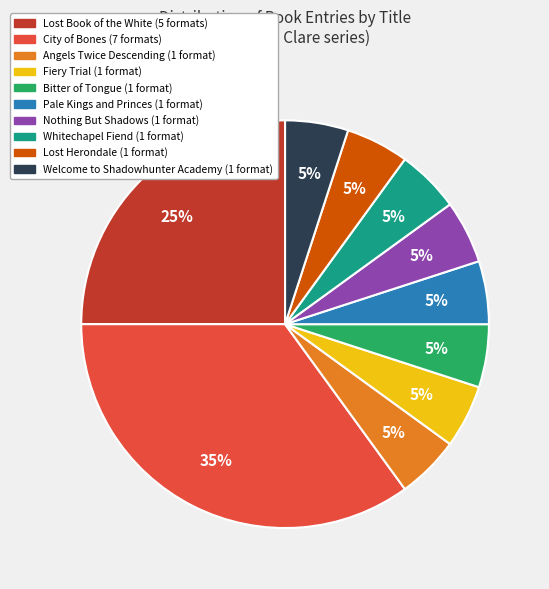

Which slice is the largest?

City of Bones